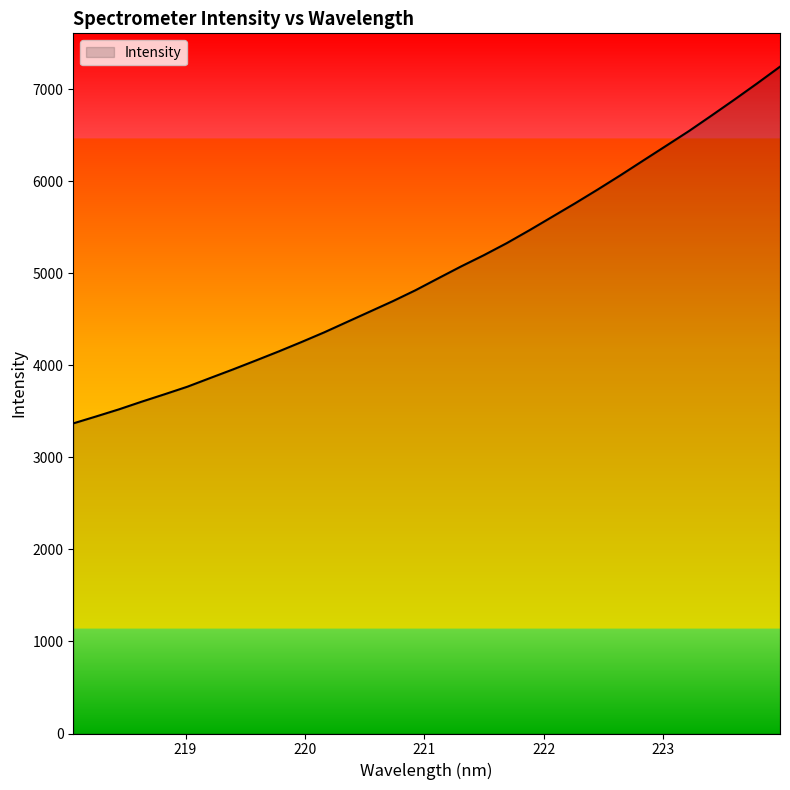

What is the difference between the maximum and minimum values?

3874.9